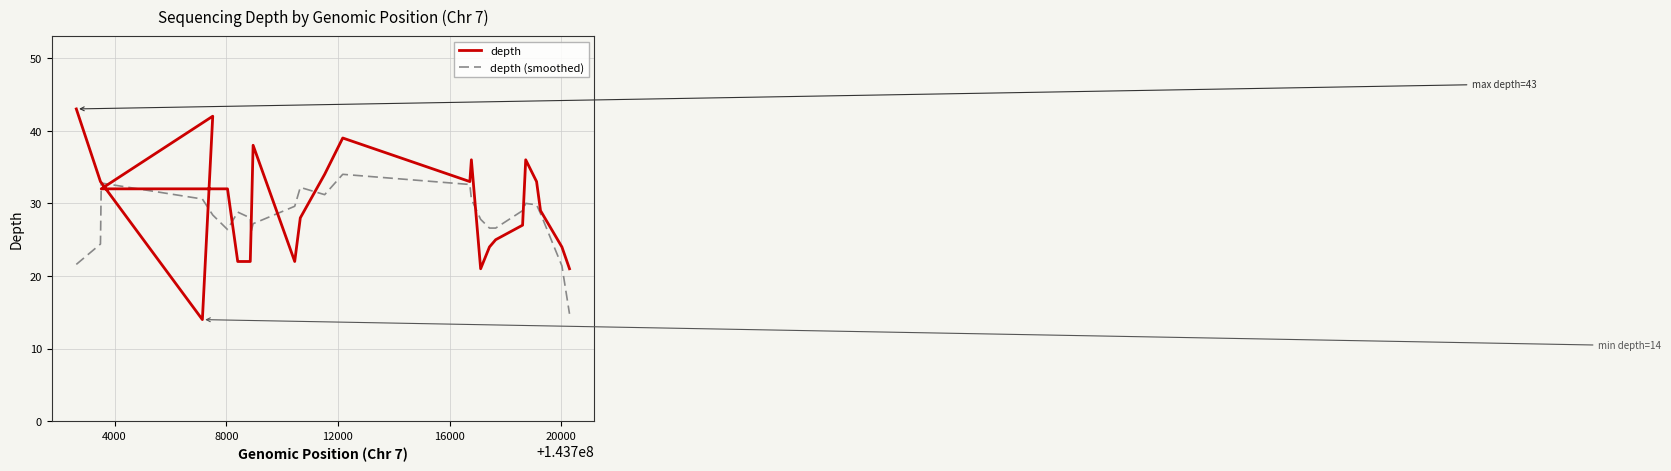

Rank the series by their maximum value, from highest to lowest.

depth, depth (smoothed)